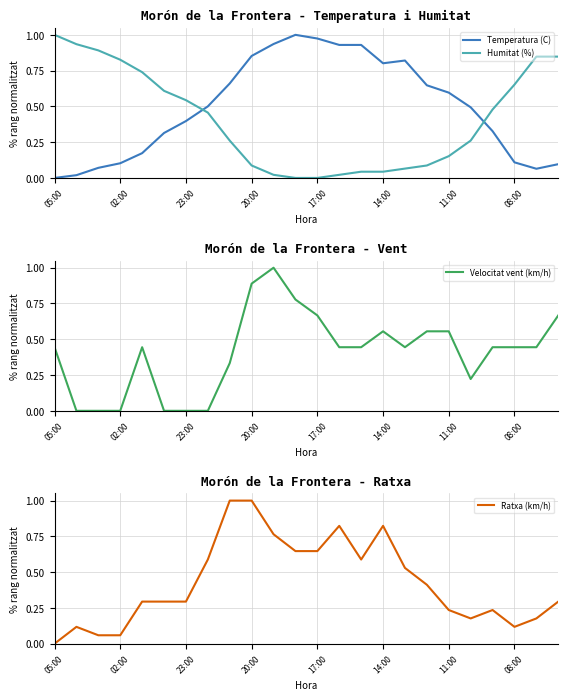

What is the label of the 10th point from the right?

14